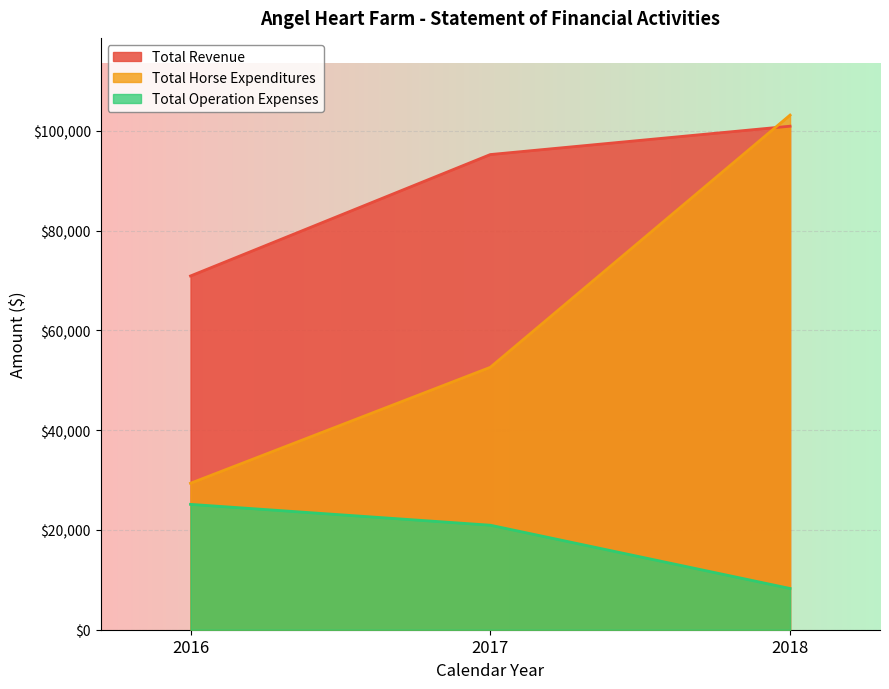

Reading left to right, list all the values displayed in this chart.

Total Revenue: 2016=70907	2017=95245	2018=100930
Total Horse Expenditures: 2016=29356	2017=52598	2018=103156
Total Operation Expenses: 2016=25129	2017=20950	2018=8264